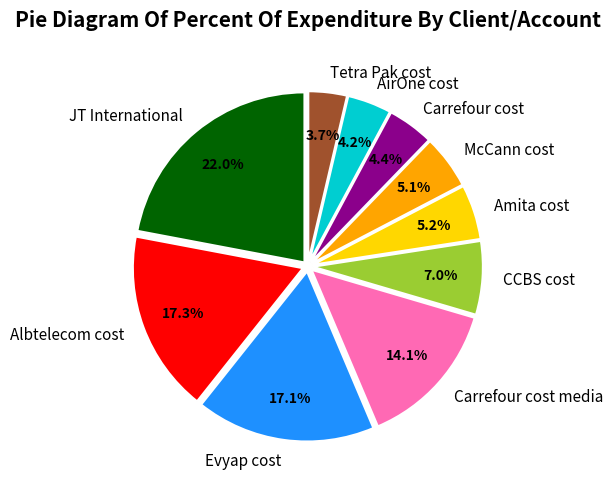

Which has a higher value, AirOne cost or Tetra Pak cost?

AirOne cost